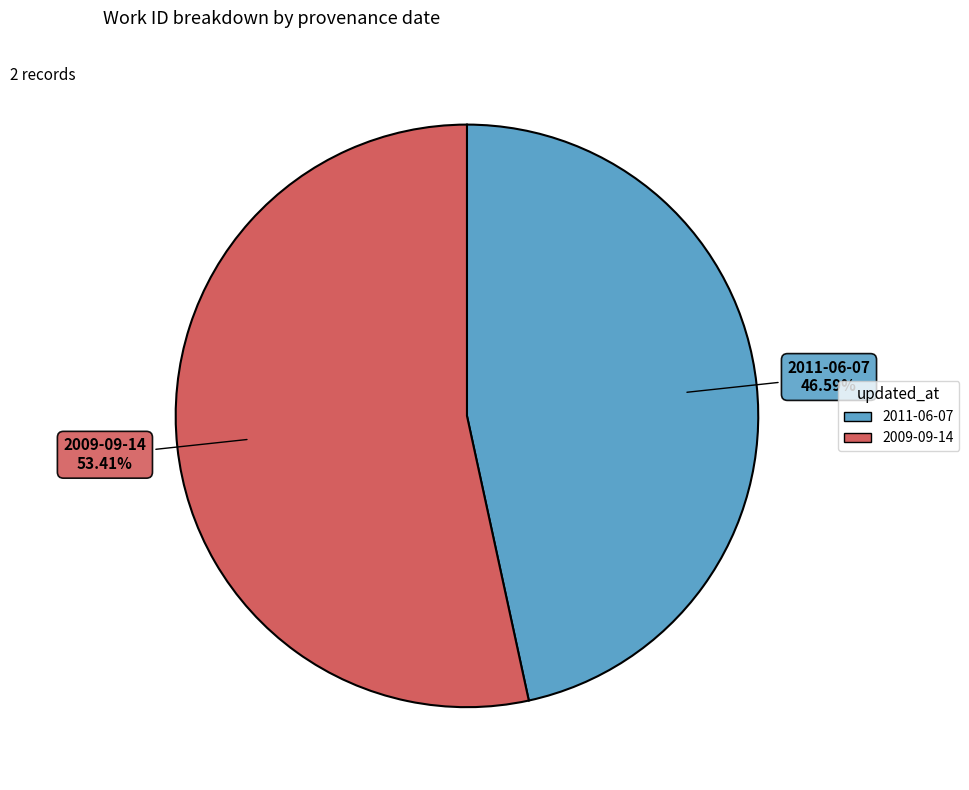

What is the total percentage of 2009-09-14 and 2011-06-07?

100.0%